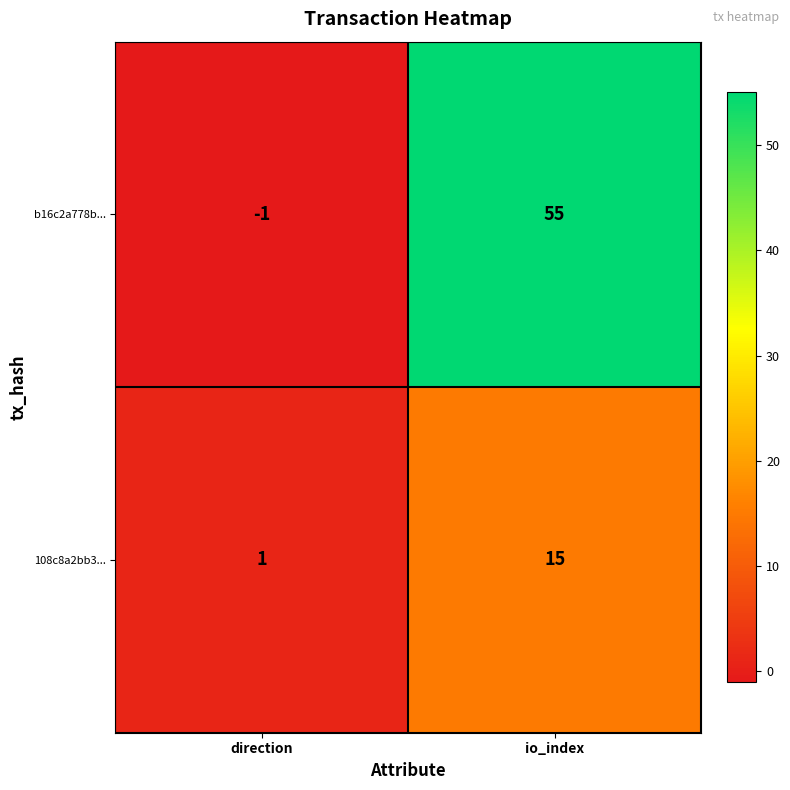

What is the sum of all 108c8a2bb3... values?

16